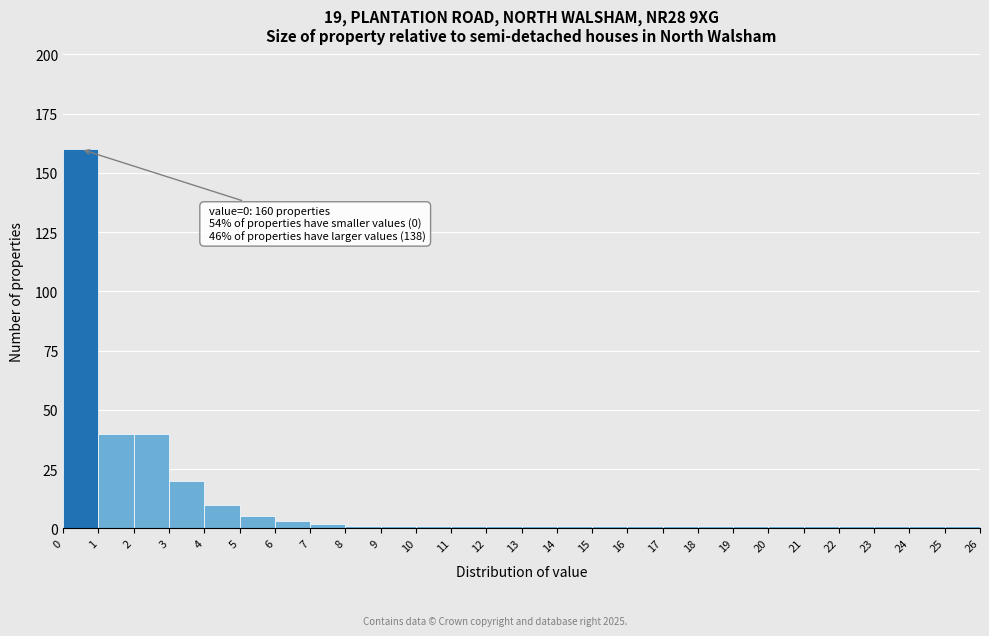

Over which range of the x-axis is the bar tallest?

0 to 1